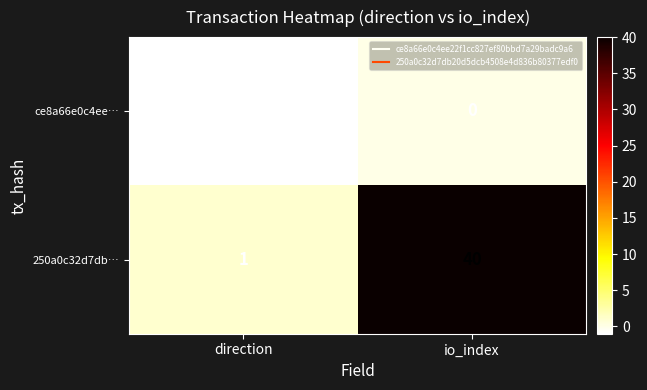

What is the total value across all series at io_index?

40